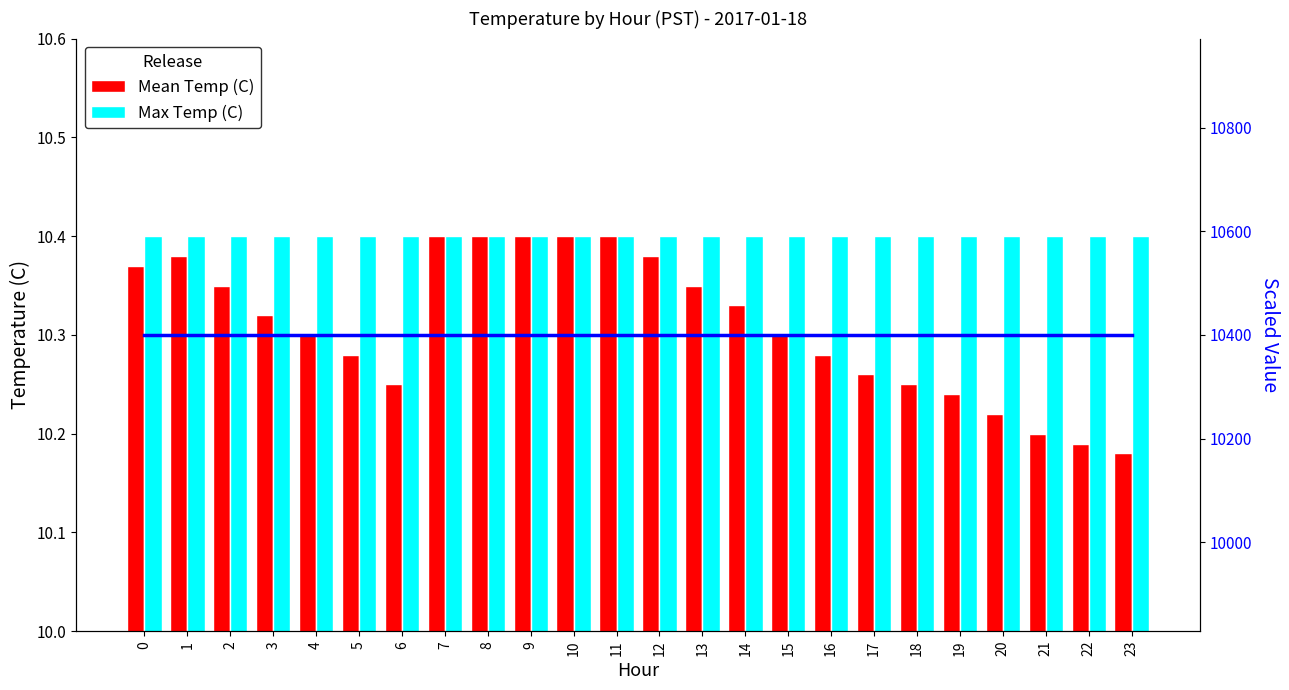

Does the chart contain stacked bars?

No